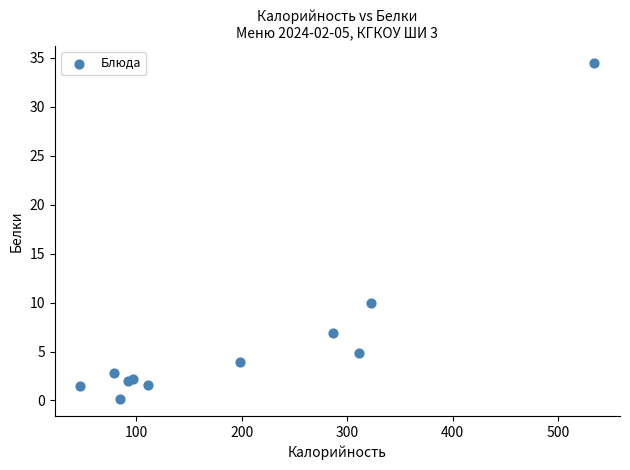

What Y value in the scatter plot is closest to 17?

10.0